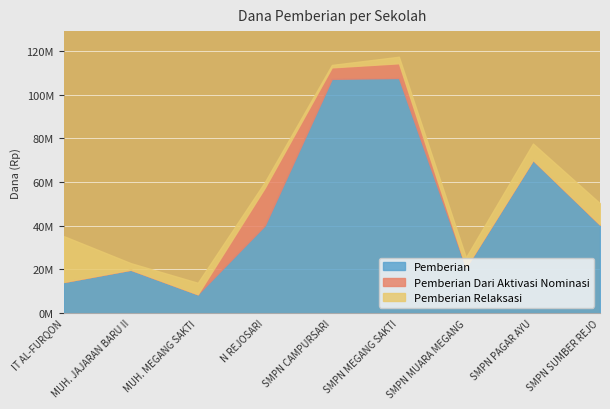

Is the value of Pemberian Relaksasi at SMPN SUMBER REJO greater than the value of Pemberian at SMPN CAMPURSARI?

No